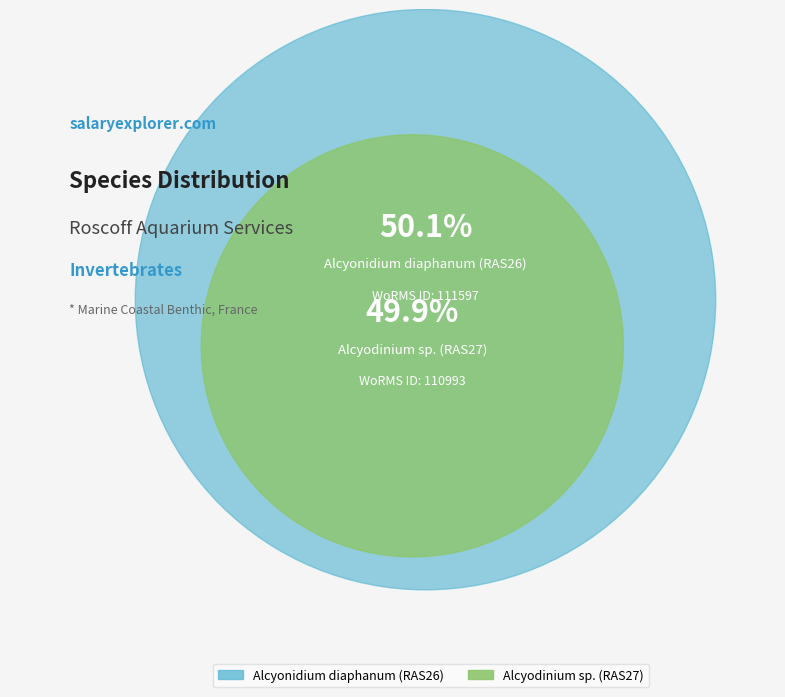

Is Alcyonidium diaphanum (RAS26) the majority of the pie?

Yes